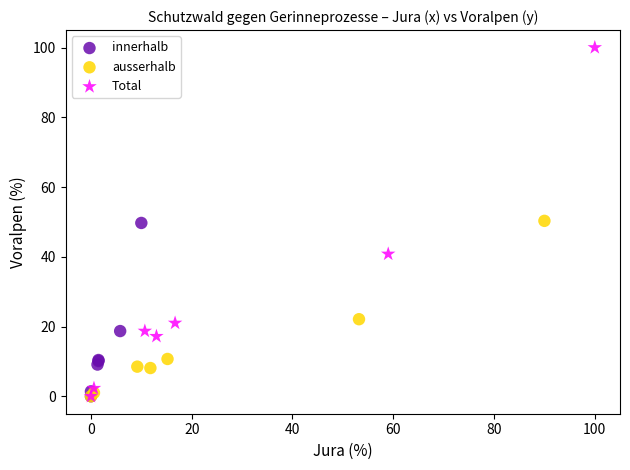

Which series reaches the maximum Y coordinate?

Total